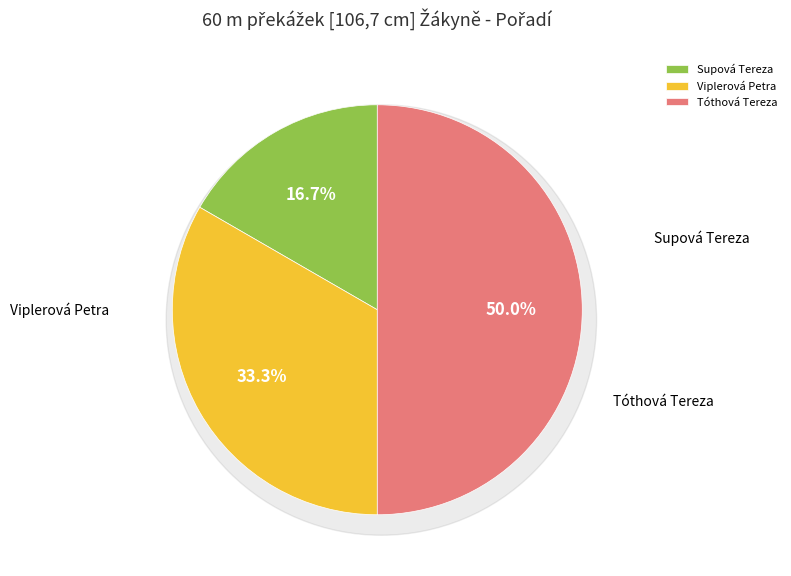

What is the change in value from Viplerová Petra to Tóthová Tereza?

+1